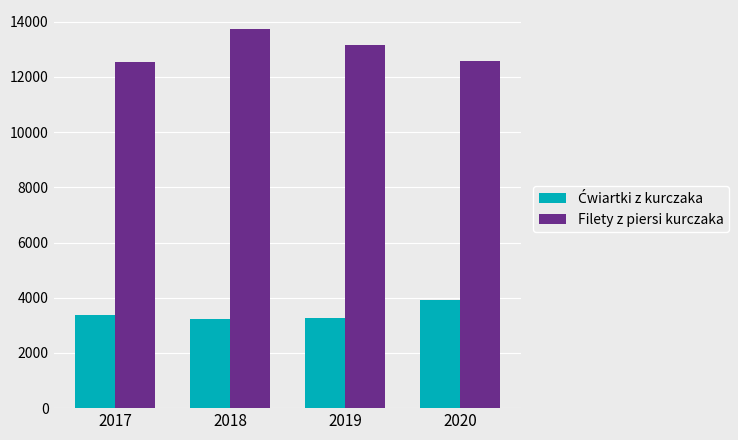

At how many categories does at least one series exceed 9977?

4